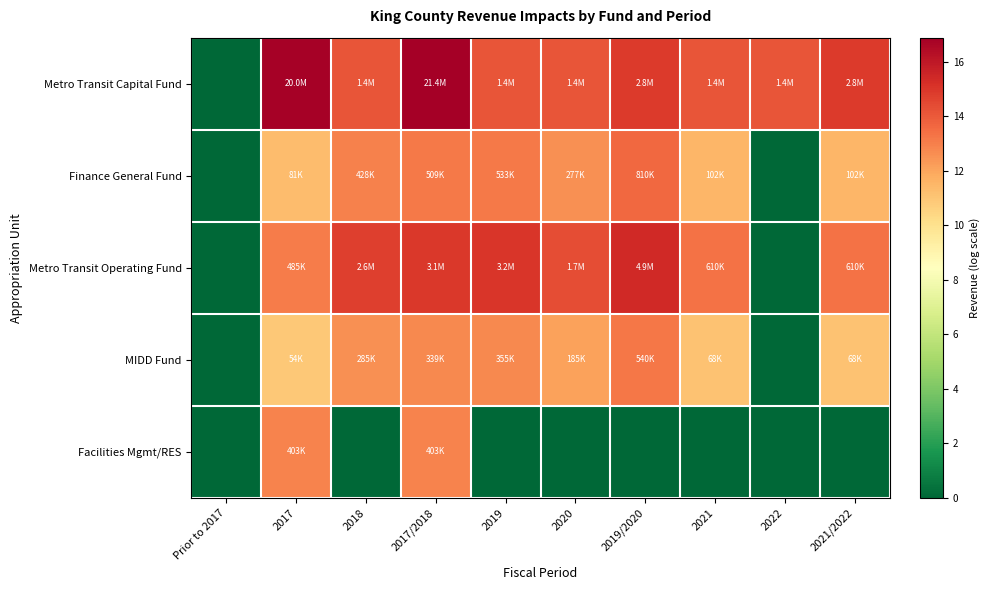

Which series changed the most between 2018 and 2021?

Metro Transit Operating Fund